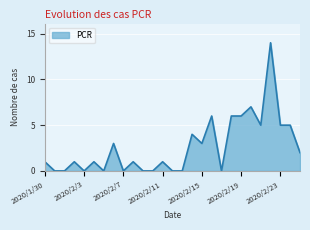

What is the difference between the second highest and minimum values?

7